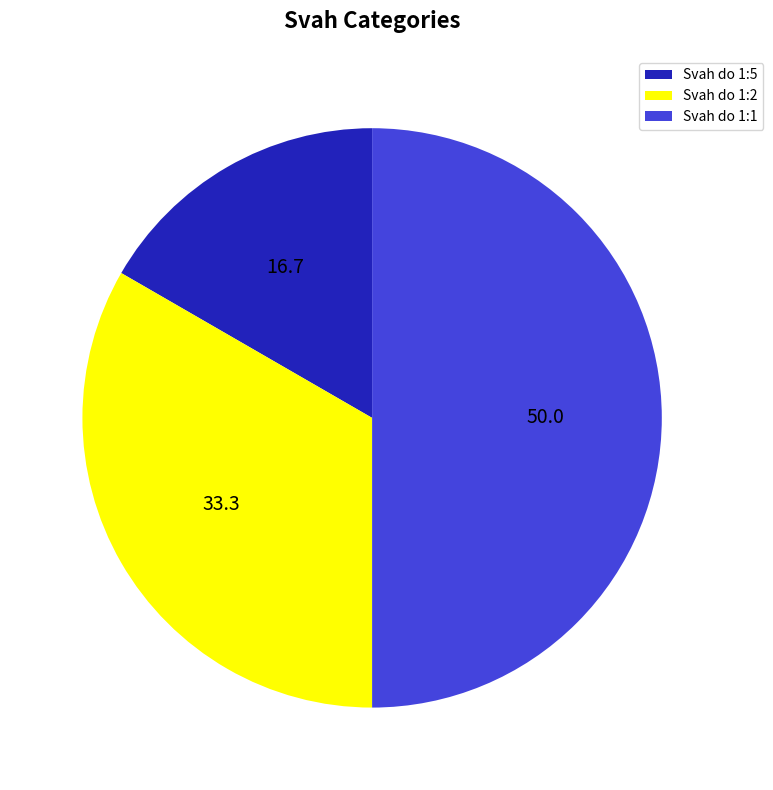

Count the number of slices in the pie.

3